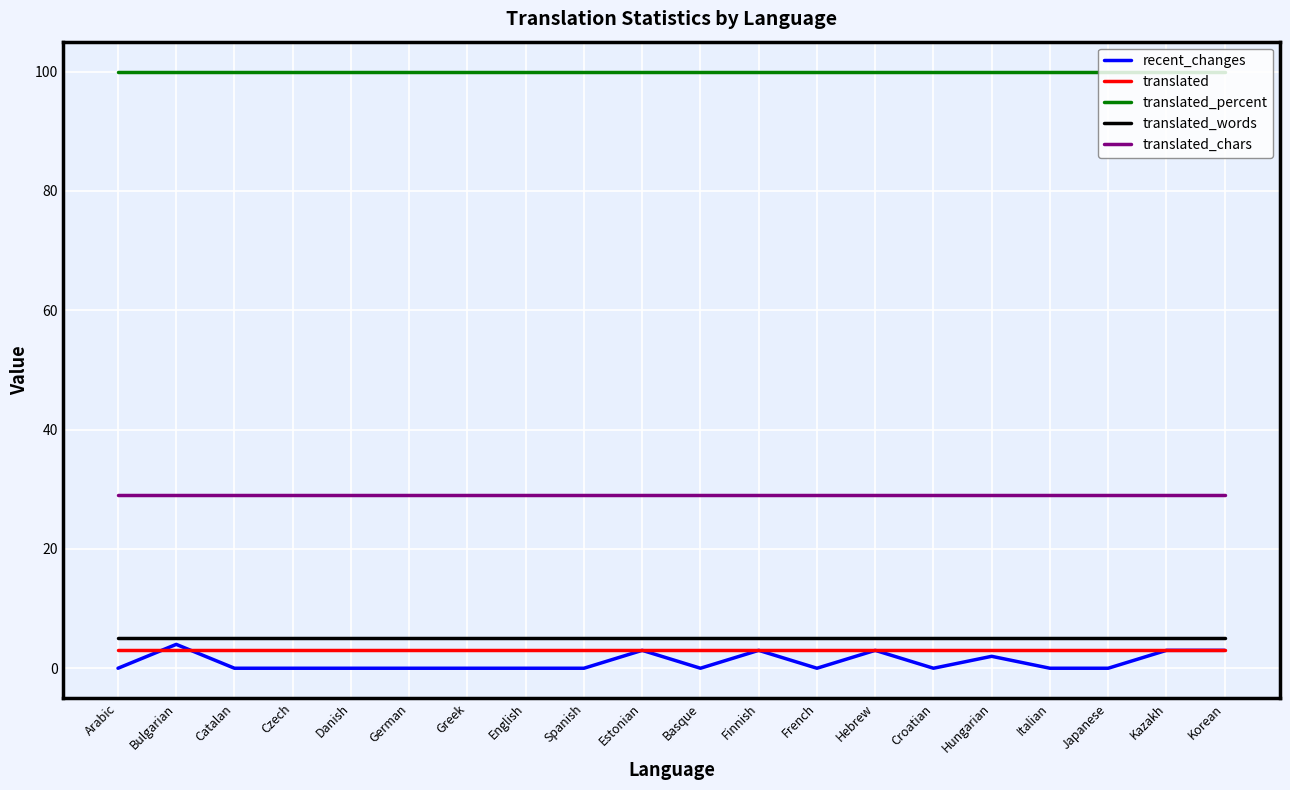

Does the chart display data point markers on the line(s)?

No